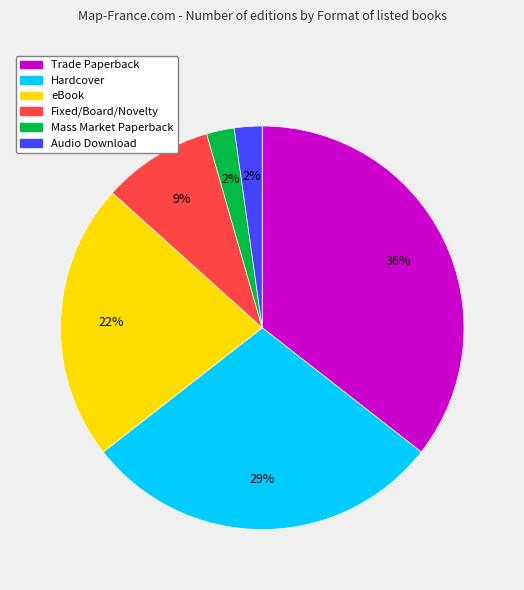

Is there any slice that represents more than half of the pie?

No